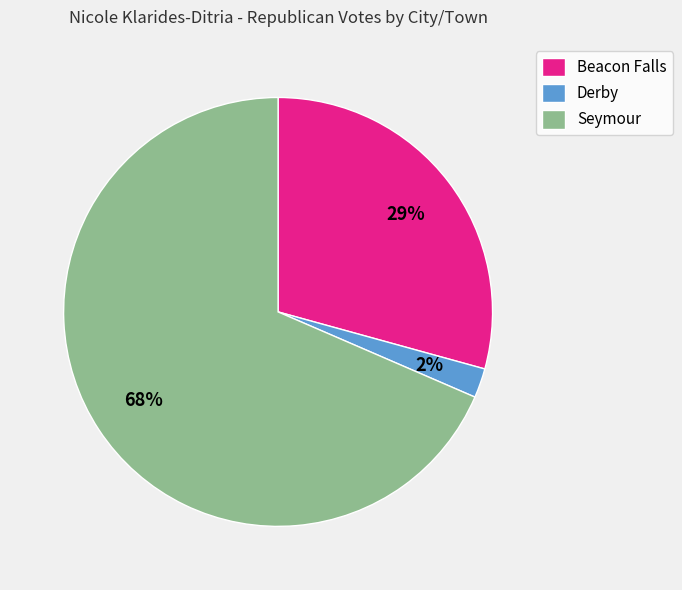

Is there any slice that represents more than half of the pie?

Yes